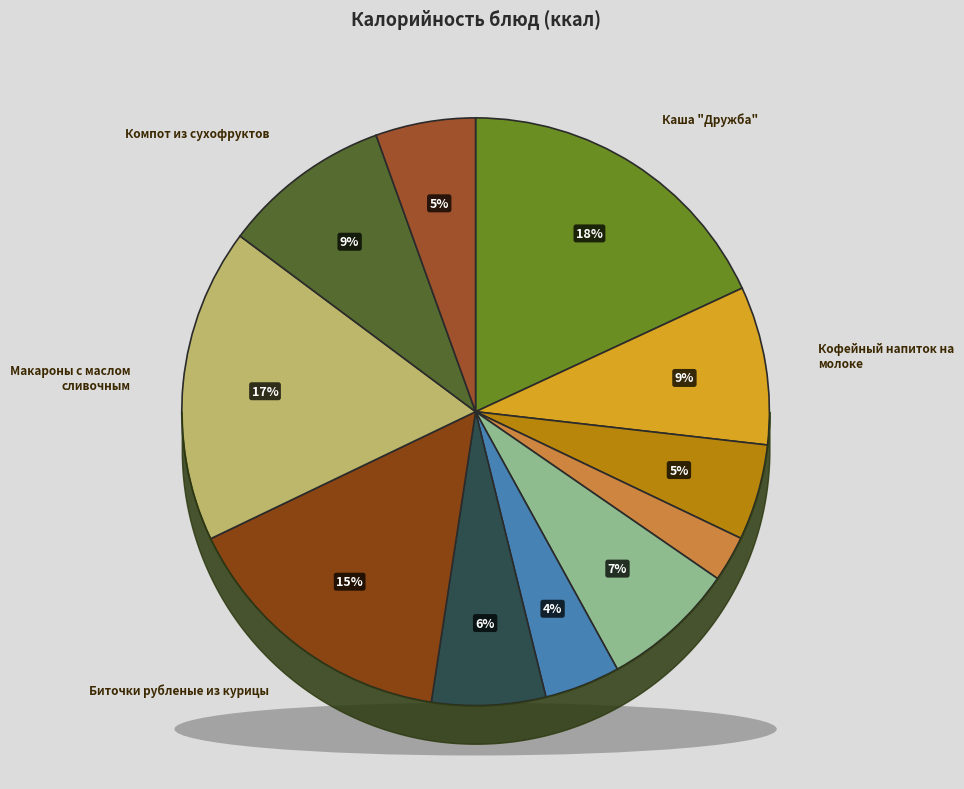

How many slices are in this pie chart?

11